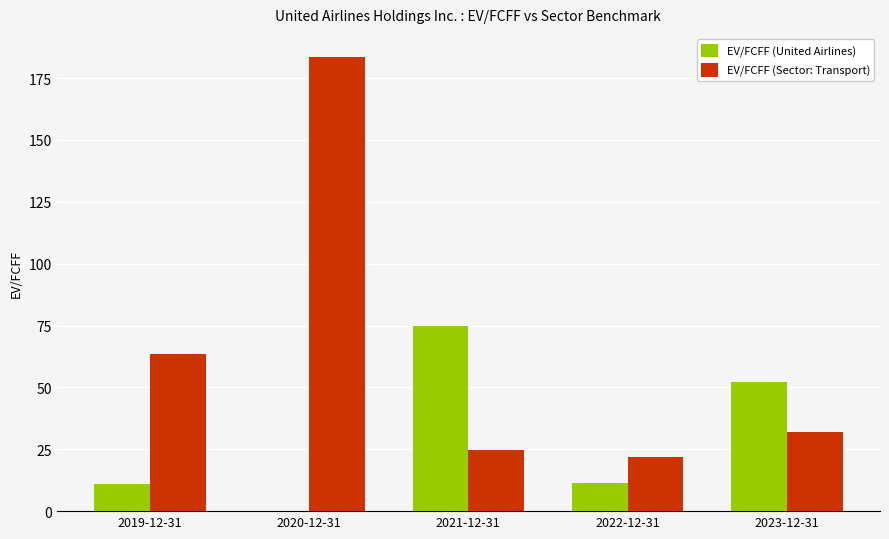

Which series has the largest total across all categories?

EV/FCFF (Sector: Transport)